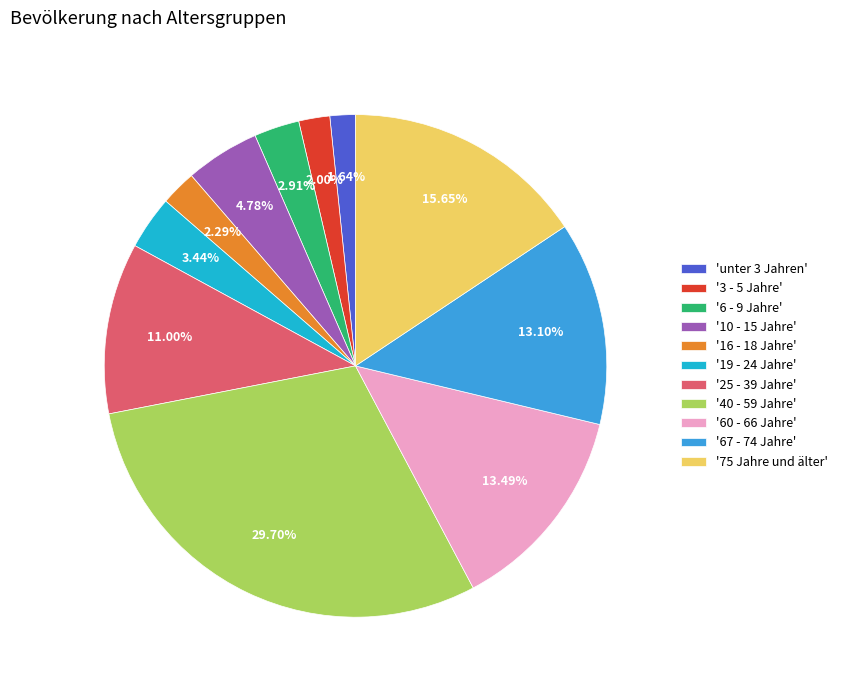

Combined, do '10 - 15 Jahre' and '60 - 66 Jahre' account for over 50%?

No